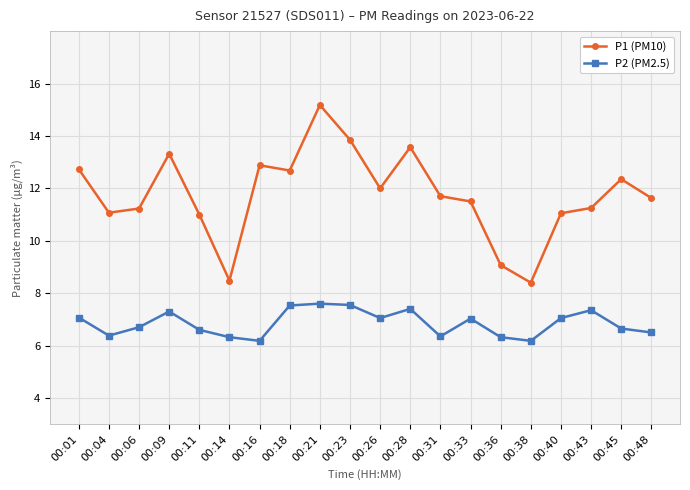

What is the spread (max minus min) of values at 00:28?

6.2